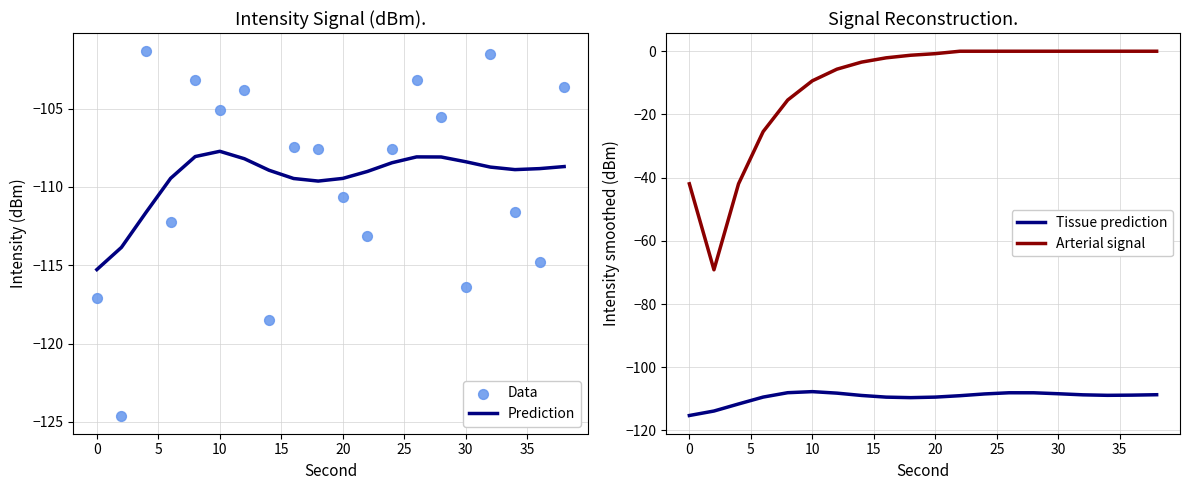

Which series reaches the maximum Y coordinate?

Arterial signal